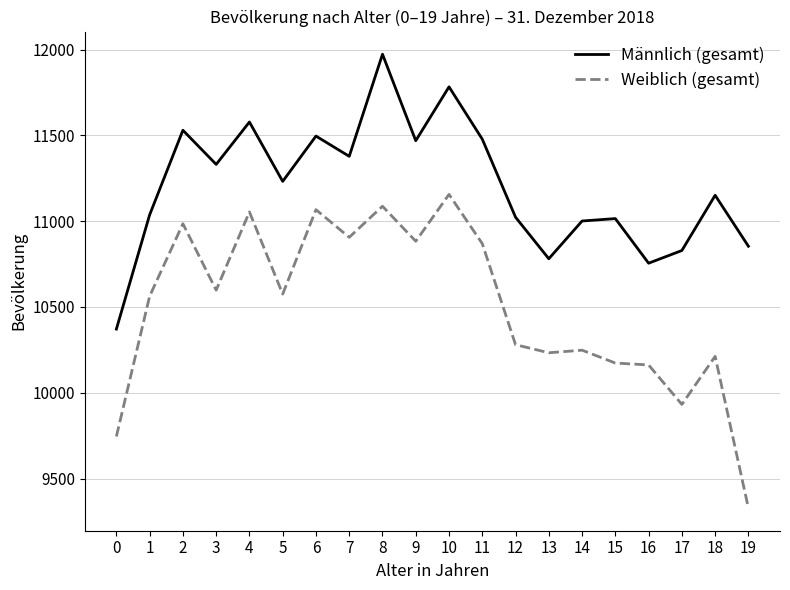

How many lines are shown in the chart?

2